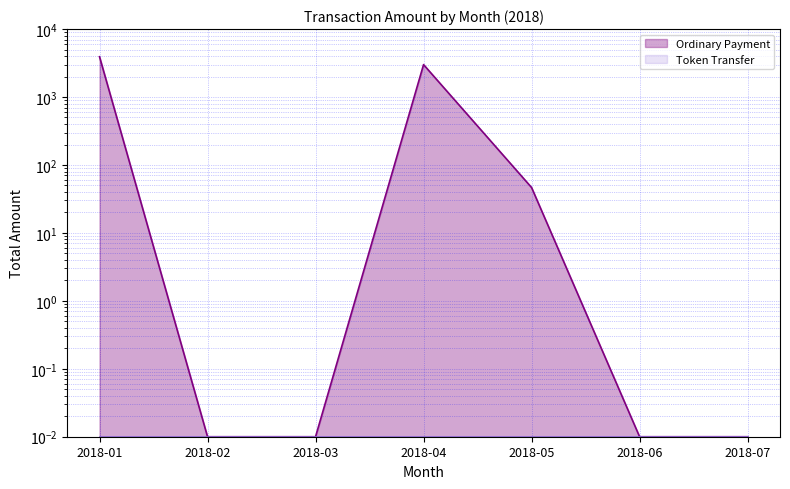

What is the difference between the maximum and minimum values in the Ordinary Payment line series?

3919.3